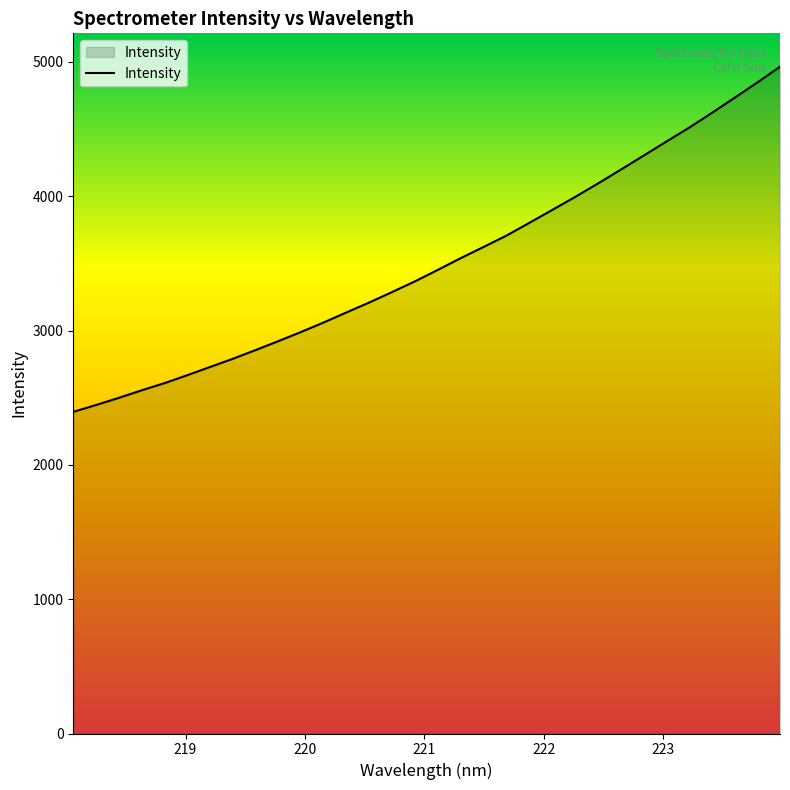

What is the maximum value shown in the chart?

4964.4